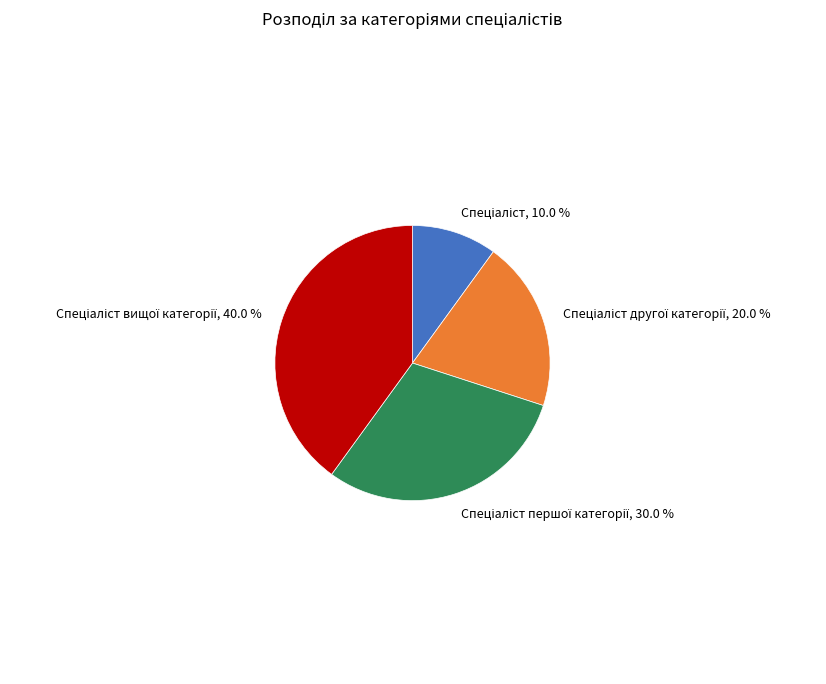

Is there any slice that represents more than half of the pie?

No